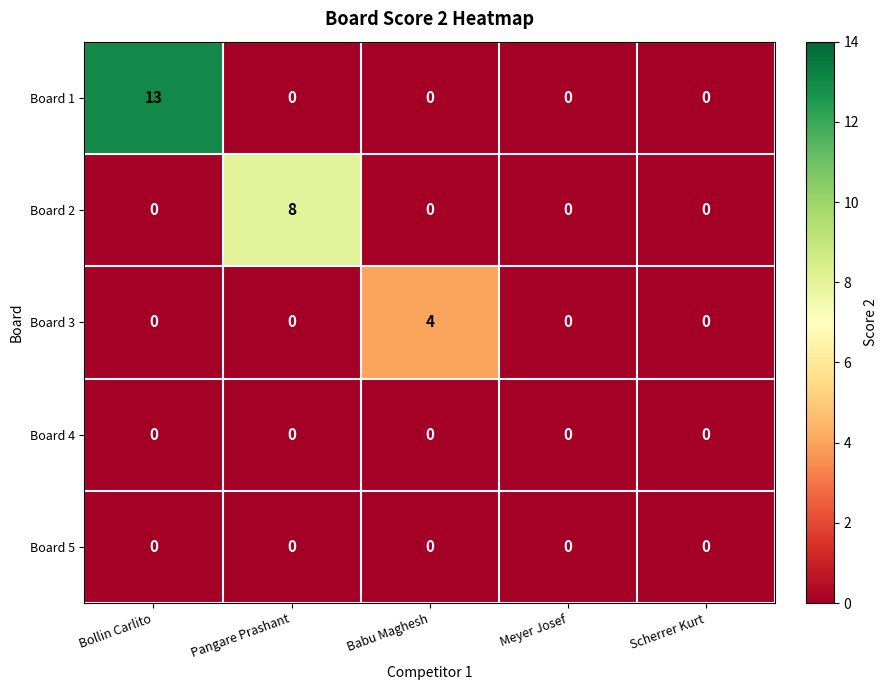

What is the difference between the highest and lowest values at Pangare Prashant?

8